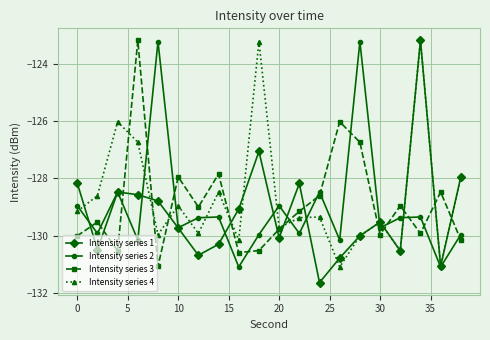

What is the lowest value of the Intensity series 1 series?

-131.6